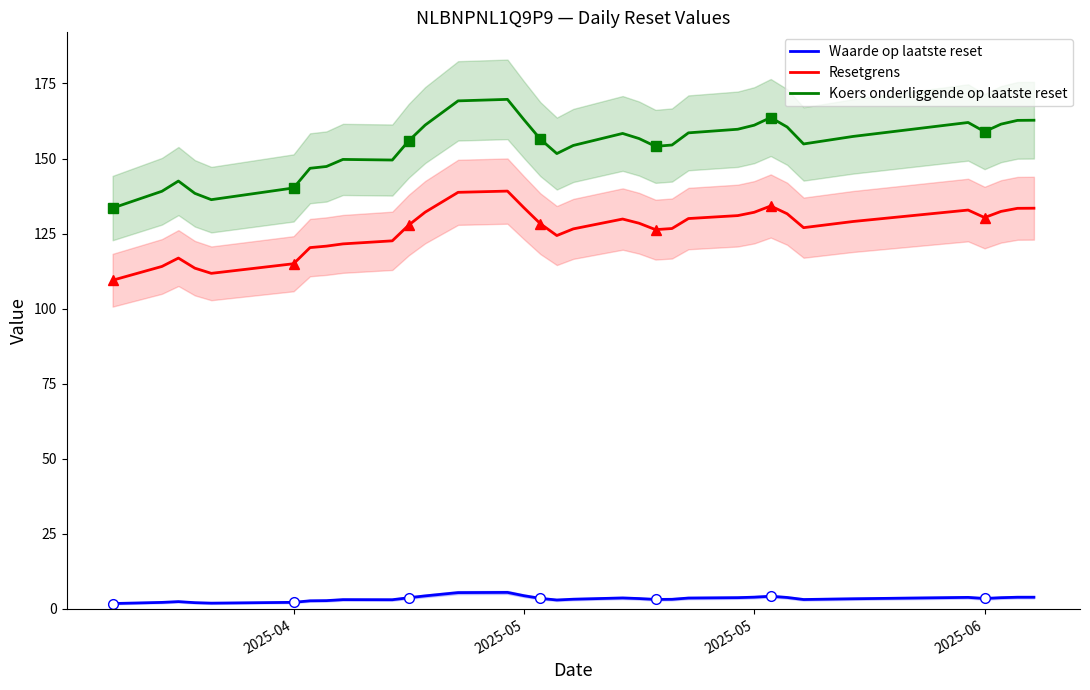

True or false: Koers onderliggende op laatste reset and Resetgrens cross at least once.

False